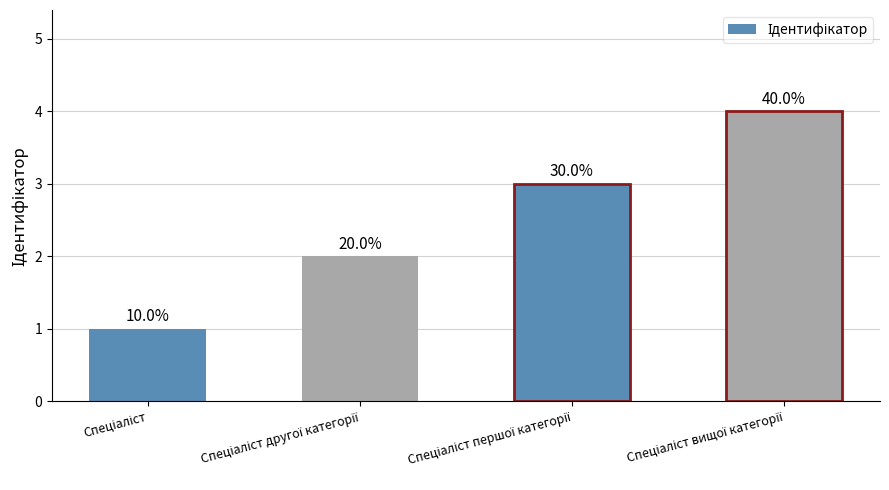

What is the label of the 4th bar from the right?

Спеціаліст